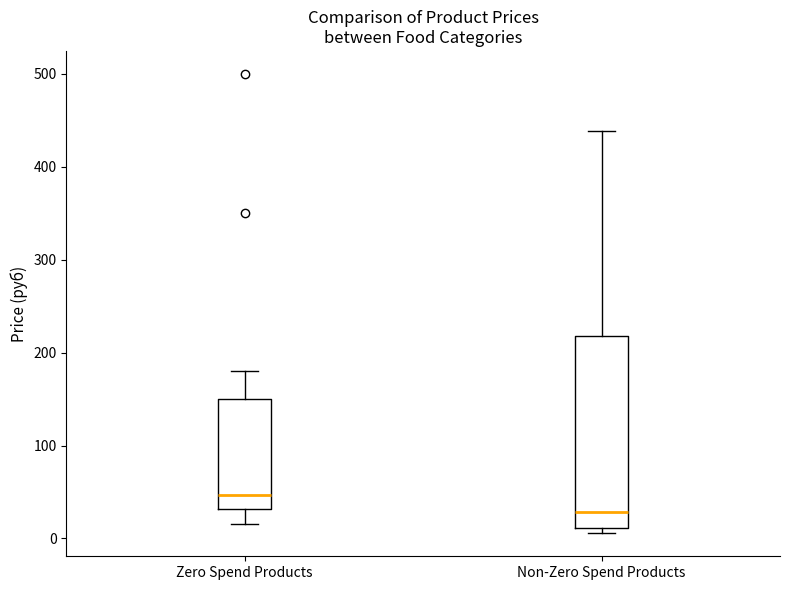

Where does the upper whisker of the box for Non-Zero Spend Products end on the y-axis? The values are not printed on the chart, so give them approximately, as read against the axis.

440